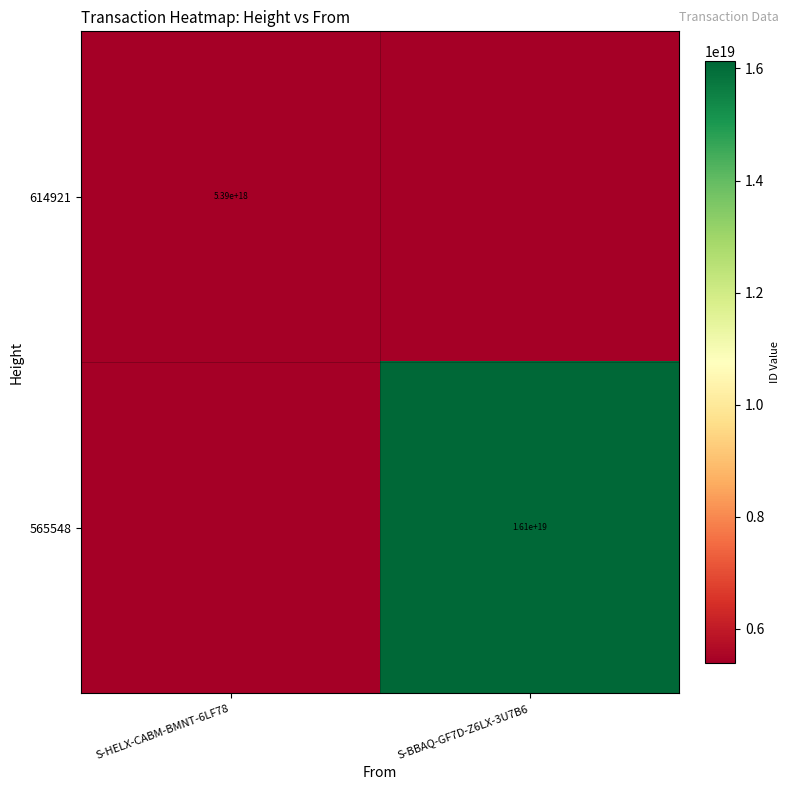

Is the value of 565548 at S-BBAQ-GF7D-Z6LX-3U7B6 greater than the value of 614921 at S-HELX-CABM-BMNT-6LF78?

Yes